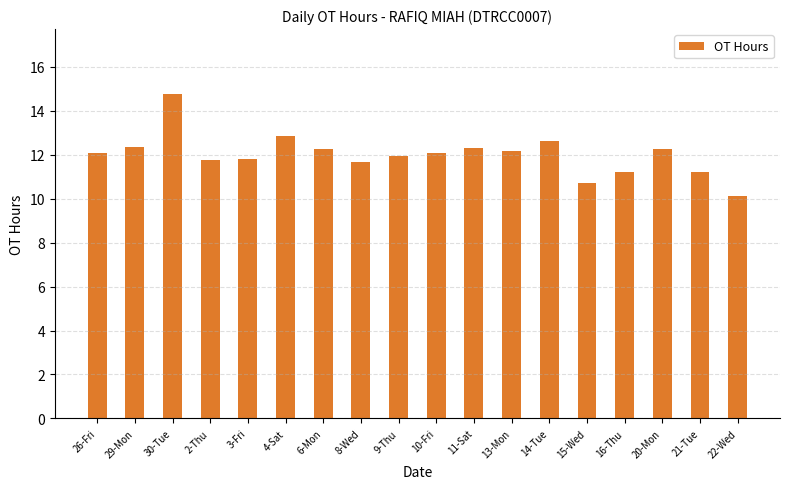

What is the difference between the values at 21-Tue and 20-Mon?

1.0